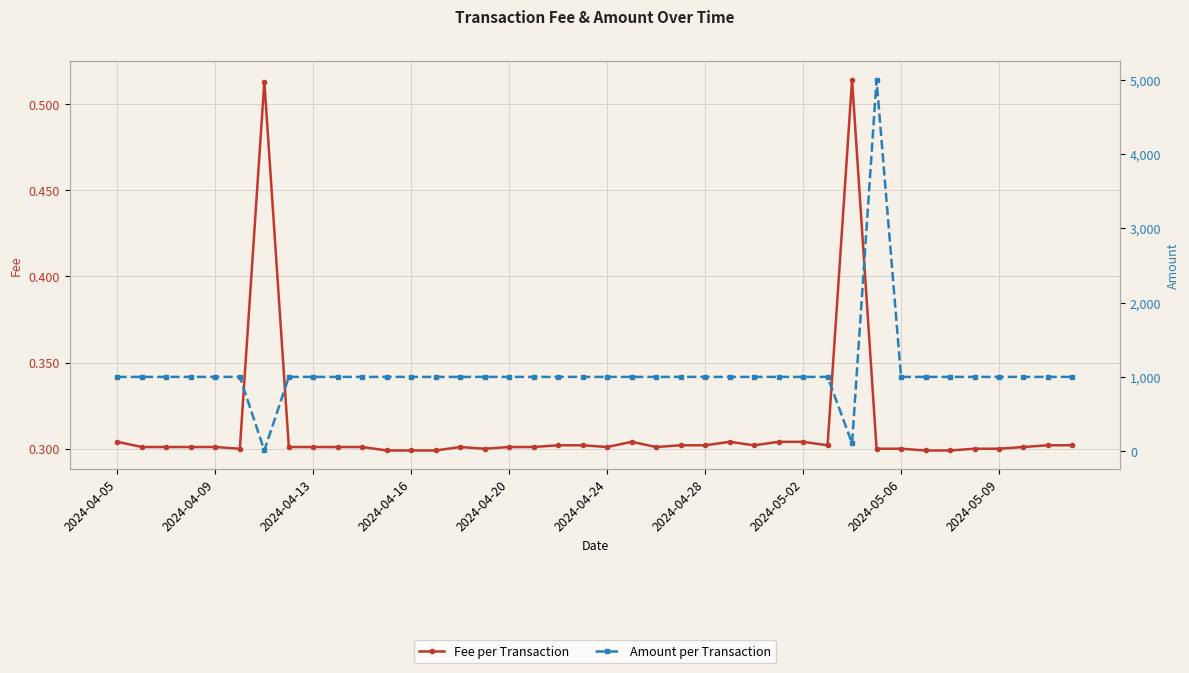

Is this an area chart (filled region under the line)?

No